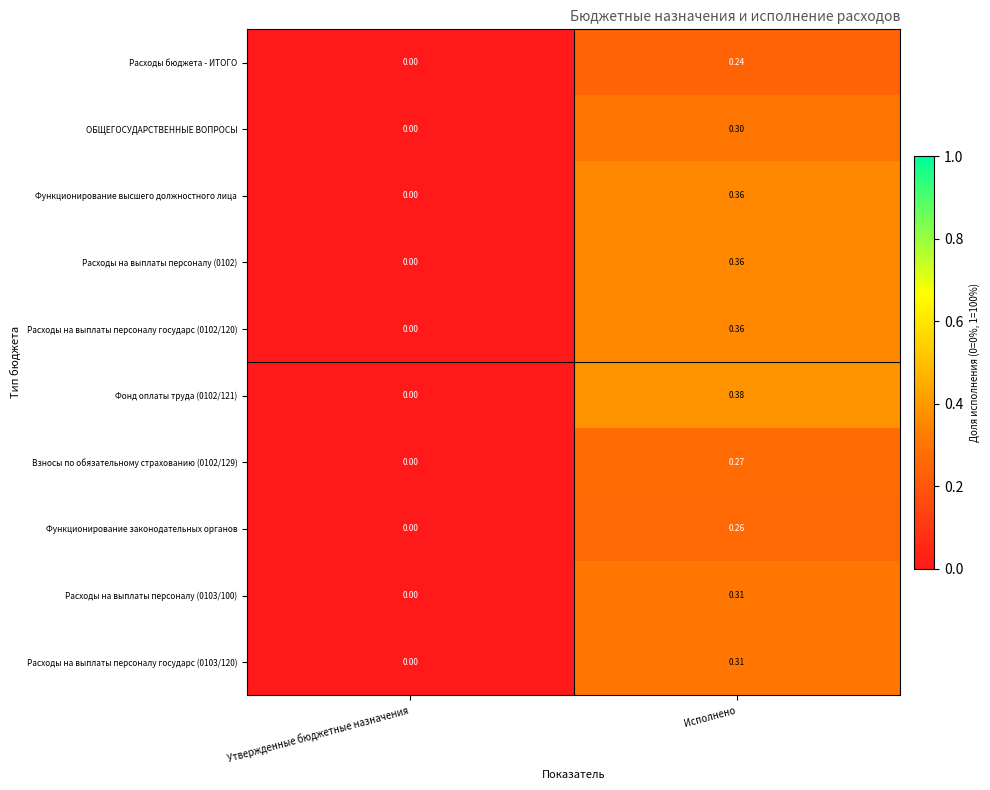

Where is Фонд оплаты труда (0102/121) nearest to the value 0?

Утвержденные бюджетные назначения